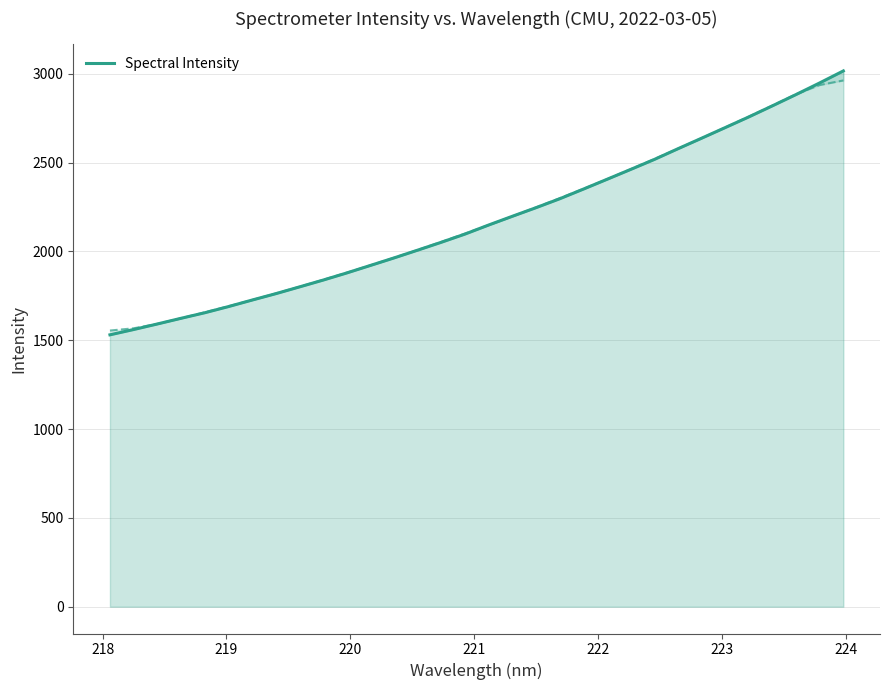

How many lines are shown in the chart?

1